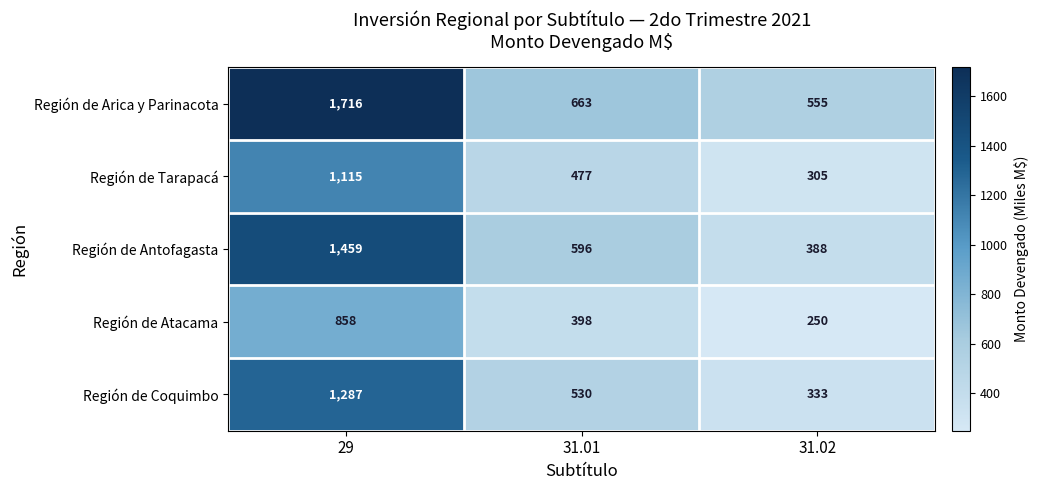

What is the average value of the Región de Coquimbo series?

717